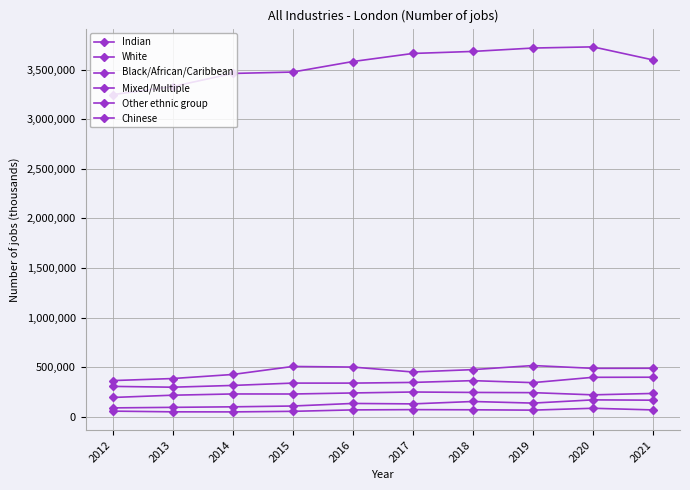

How many values in the Chinese series are below 67860?

5